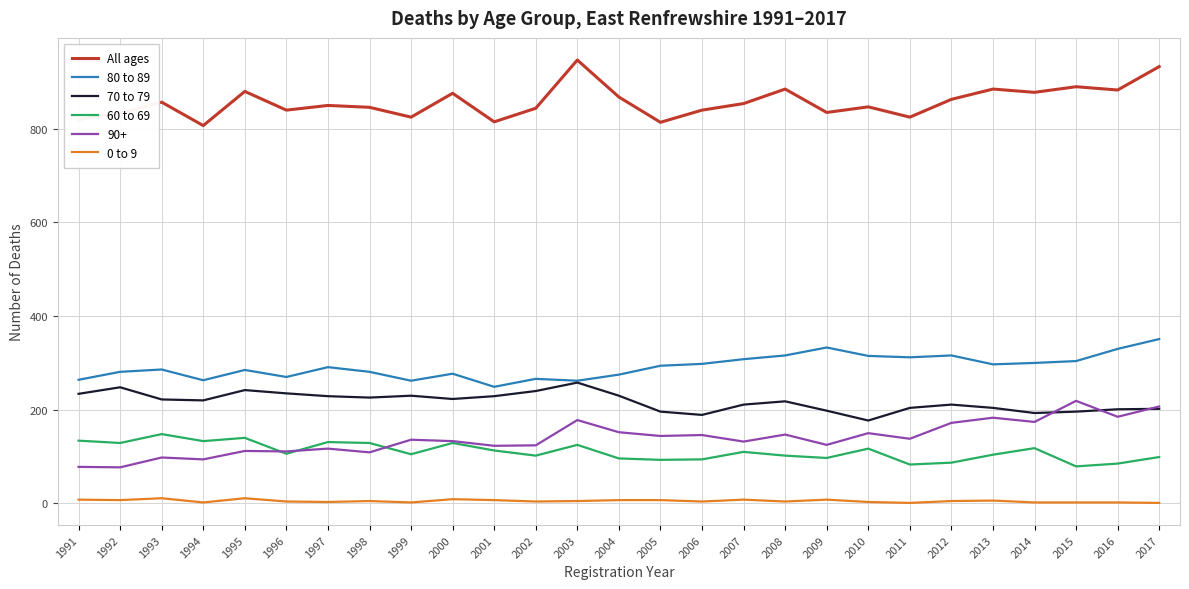

True or false: 80 to 89 and 60 to 69 intersect in this chart.

False